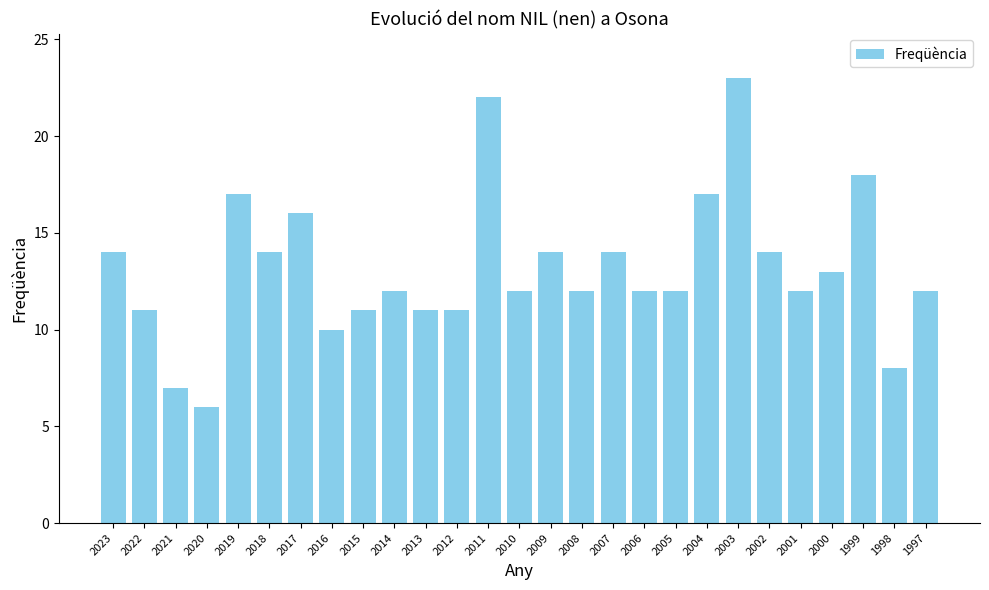

What is the value of the 22nd bar from the left?

14